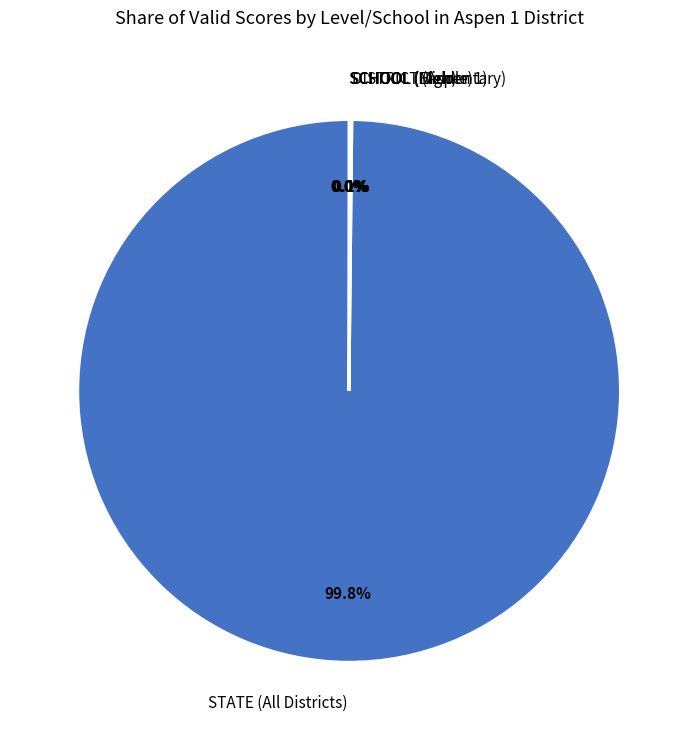

Is there a majority slice in this chart?

Yes